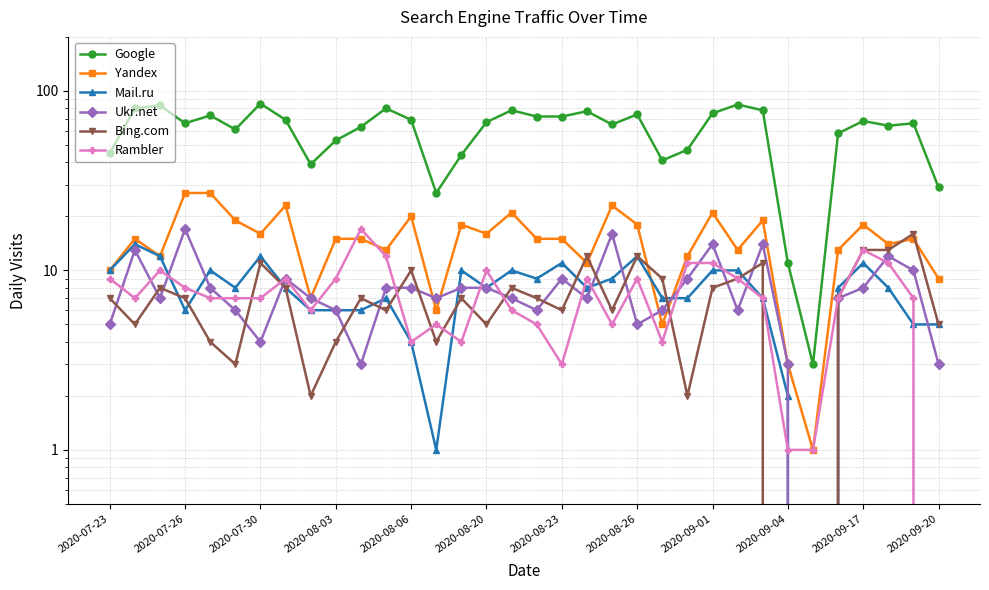

How many lines are shown in the chart?

6